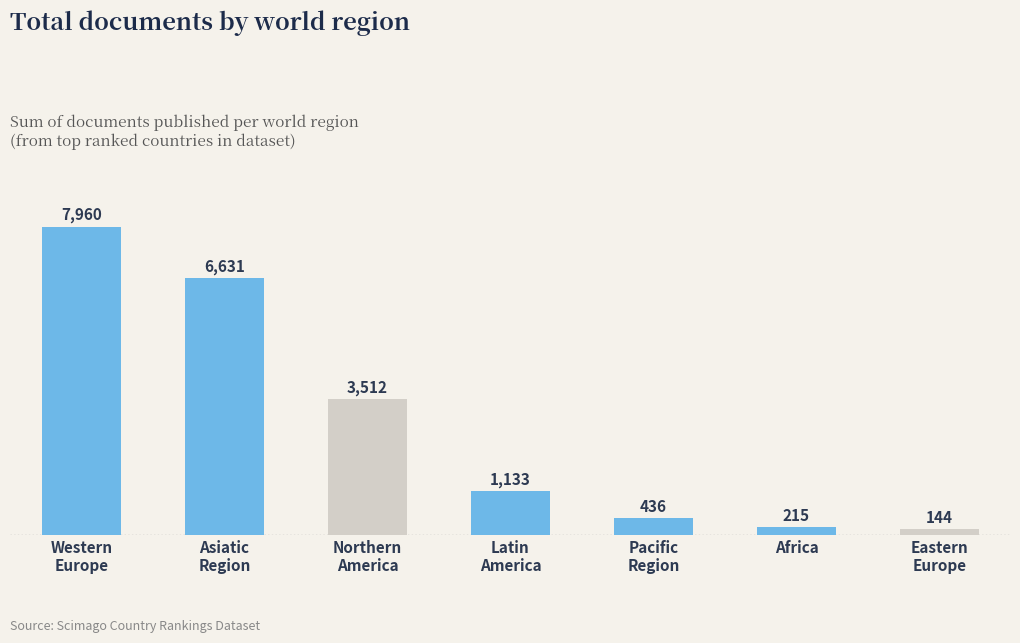

The chart shows a value of 215 at Africa. True or false?

True